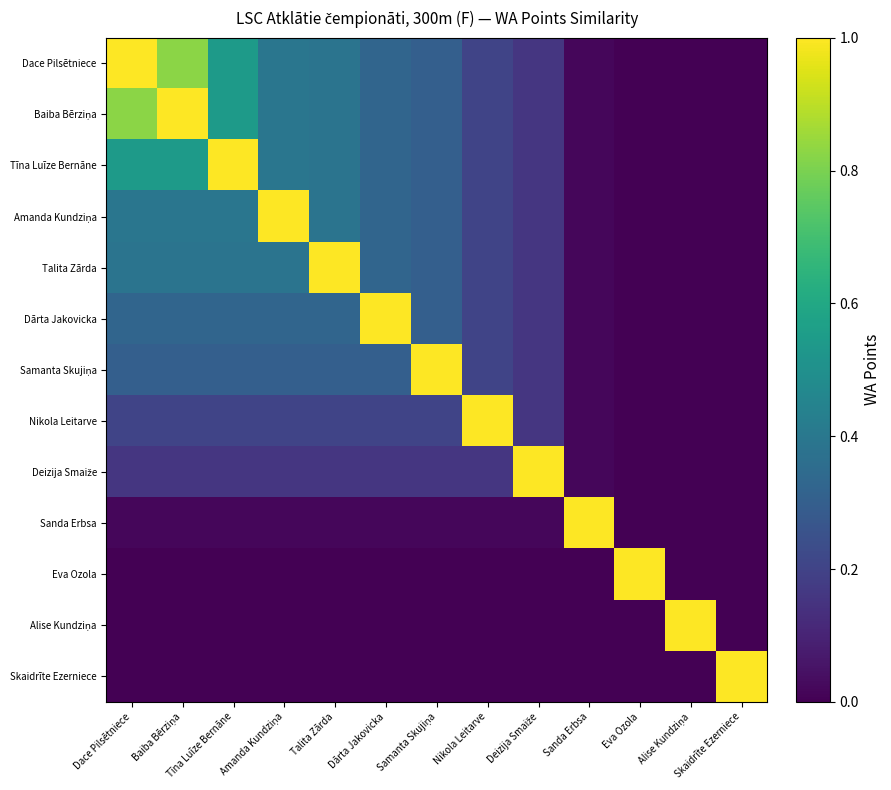

Count the number of data series in this chart.

13